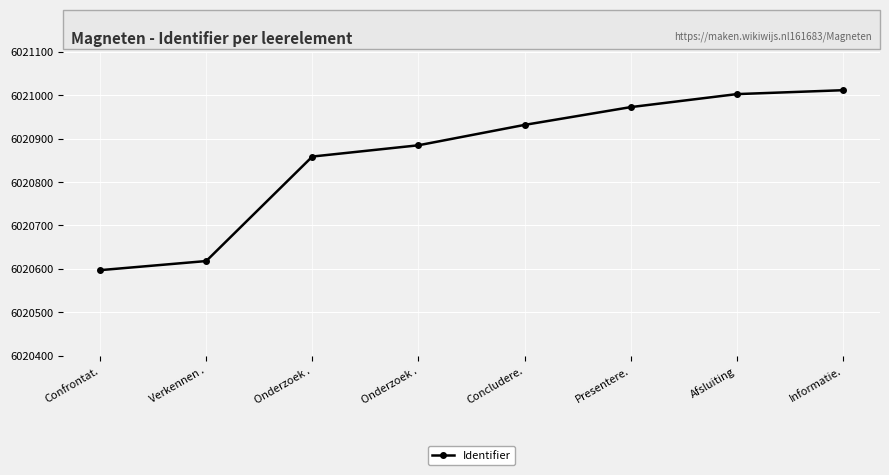

How many data points are less than 6020932?

4